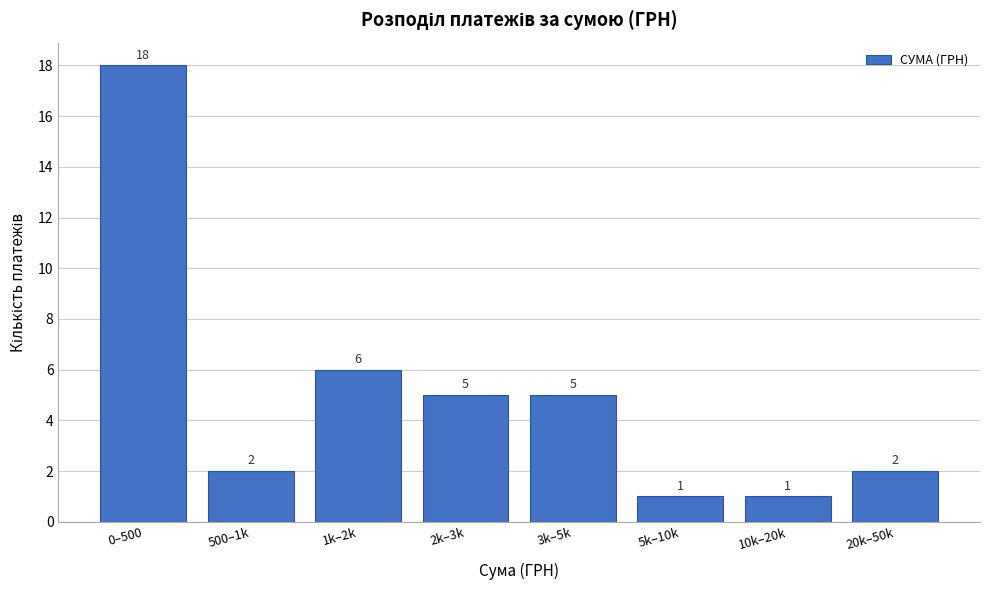

Reading right to left, extract all data points from this chart.

20k–50k=2	10k–20k=1	5k–10k=1	3k–5k=5	2k–3k=5	1k–2k=6	500–1k=2	0–500=18